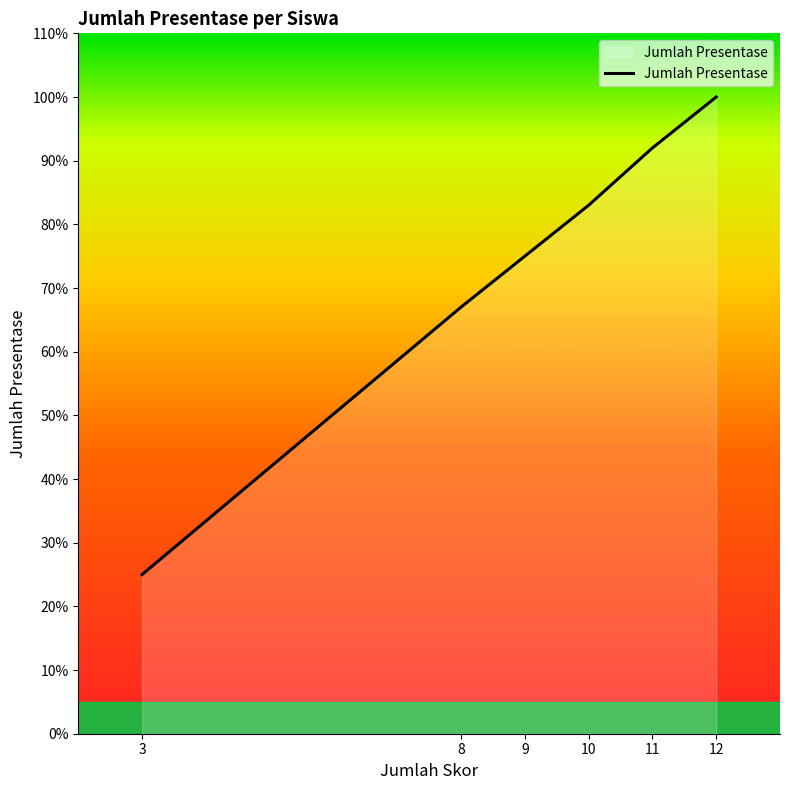

What is the maximum value shown in the chart?

1.0